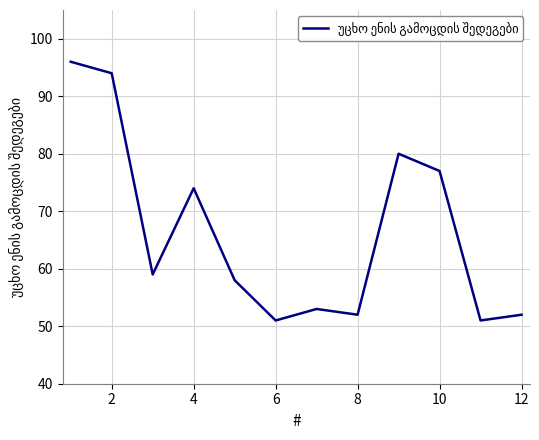

How many series are shown in this chart?

1